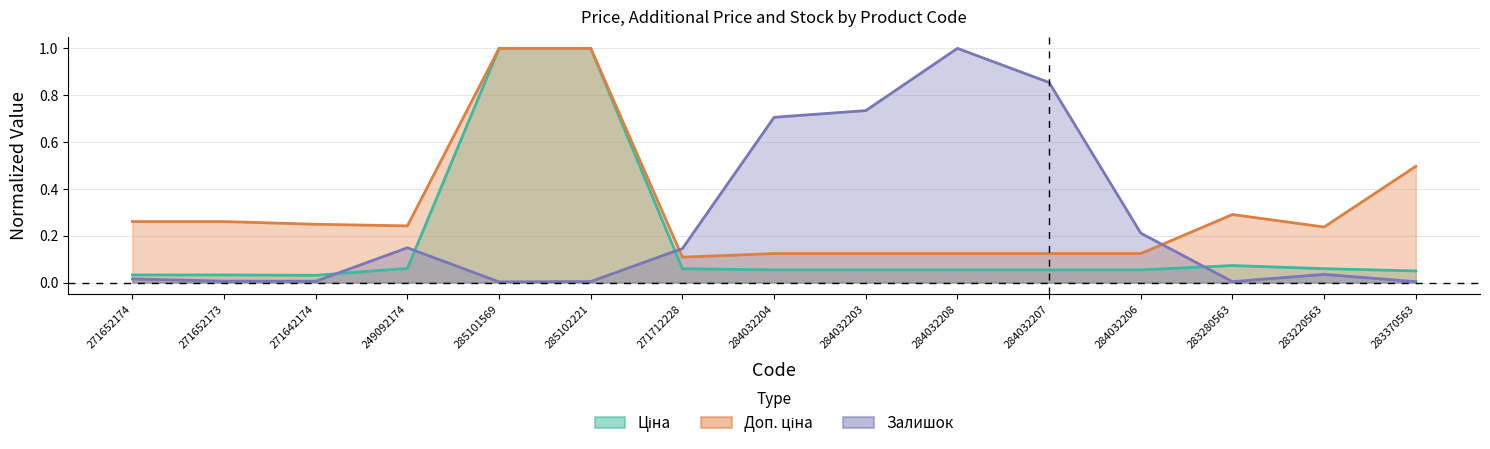

How many intersections are there between Доп. ціна and Залишок?

2